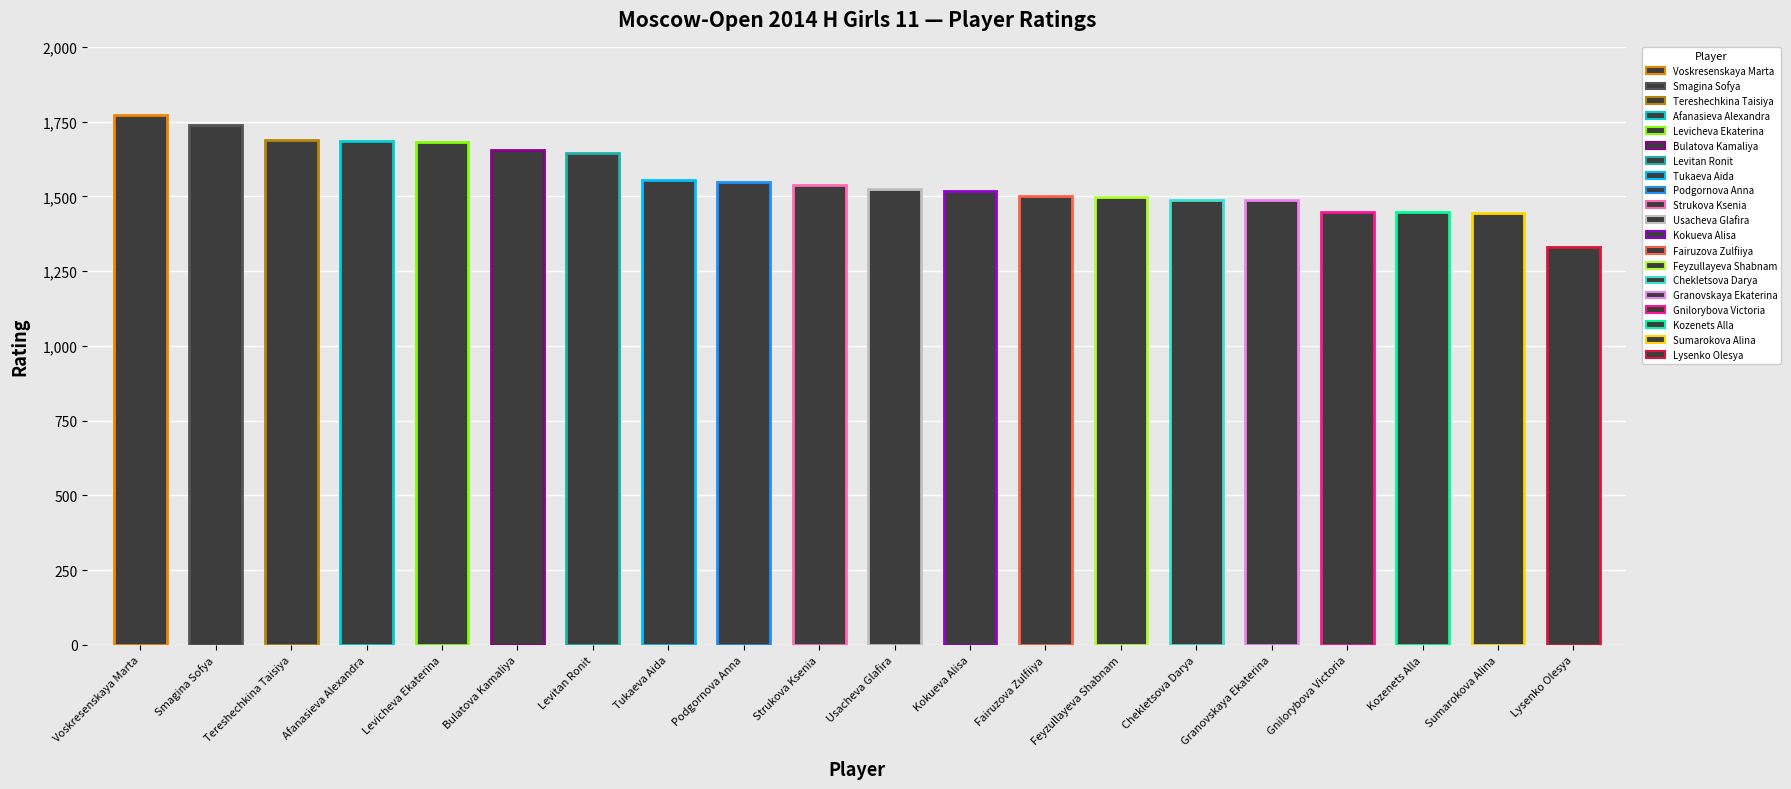

Is it true that the value at Chekletsova Darya is 2264?

False